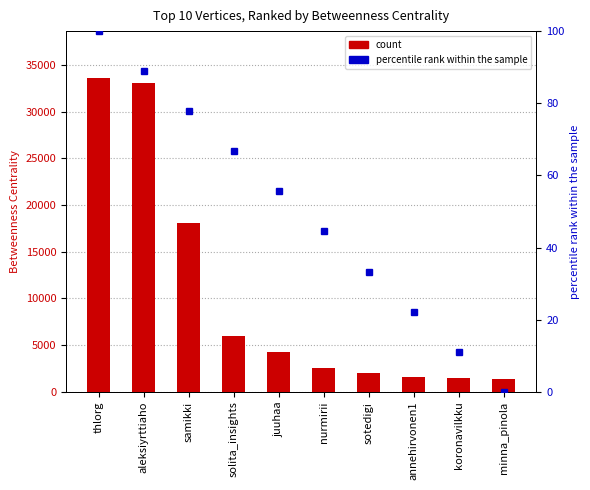

Rank the series at sotedigi from highest to lowest value.

count, percentile rank within the sample